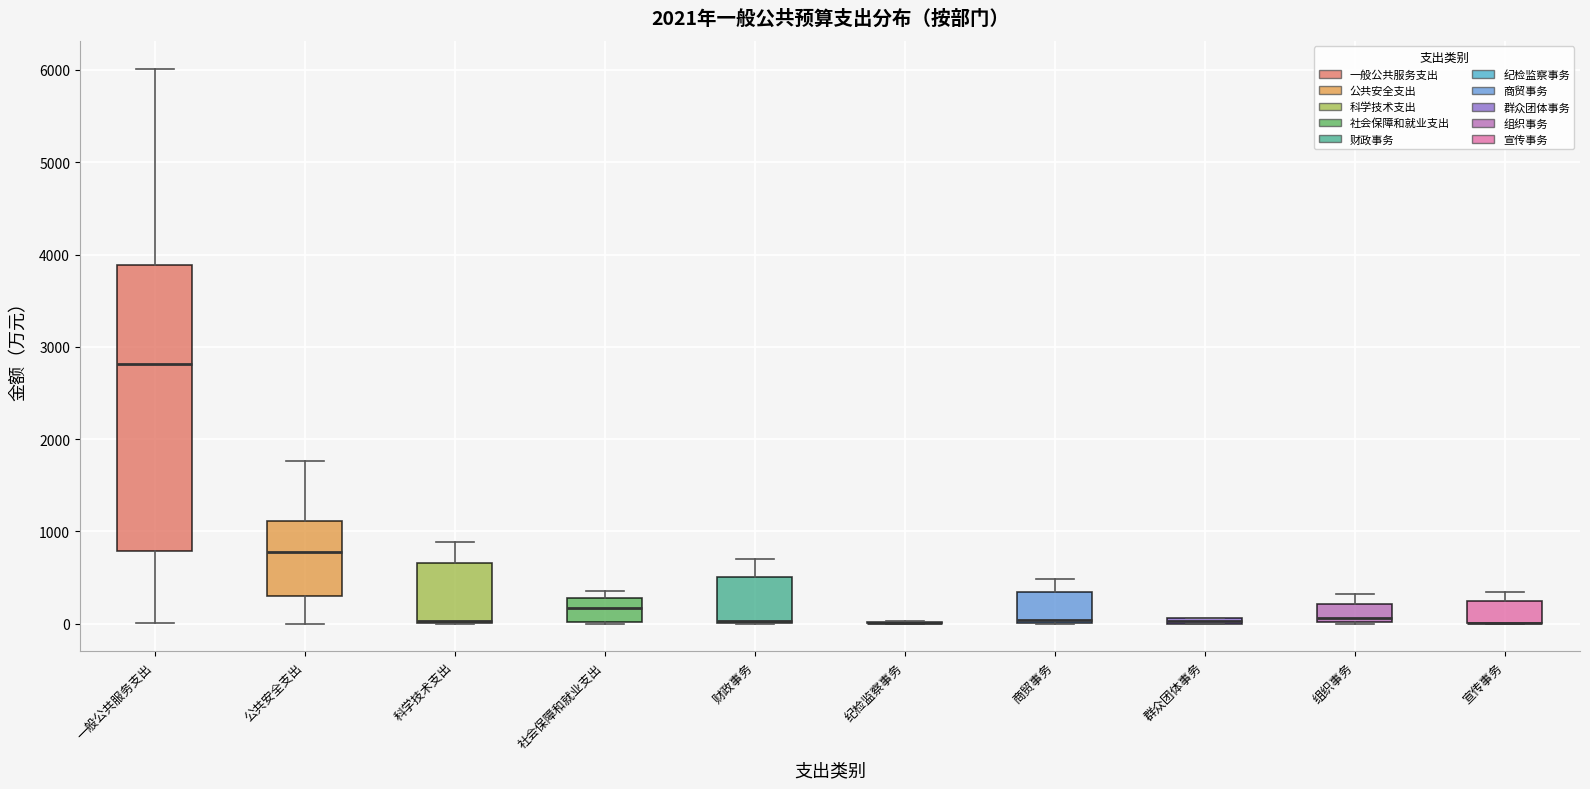

Where is the upper edge of the box for 组织事务 on the y-axis? The values are not printed on the chart, so give them approximately, as read against the axis.

200